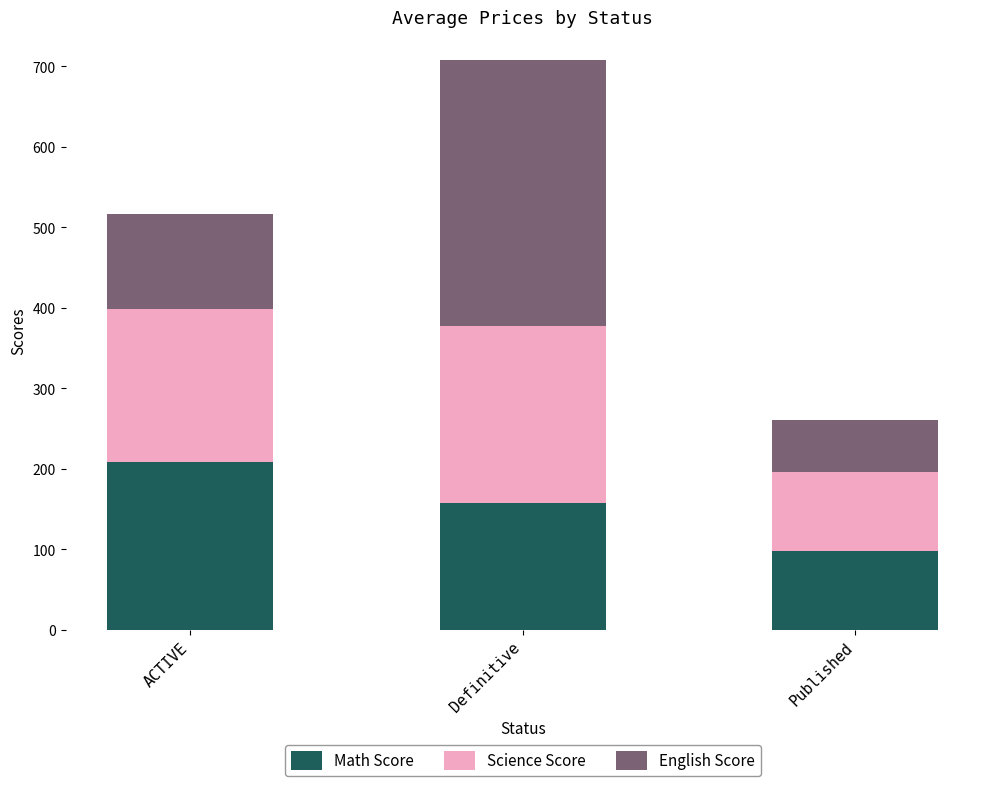

What are all the series names shown in the legend?

Math Score, Science Score, English Score